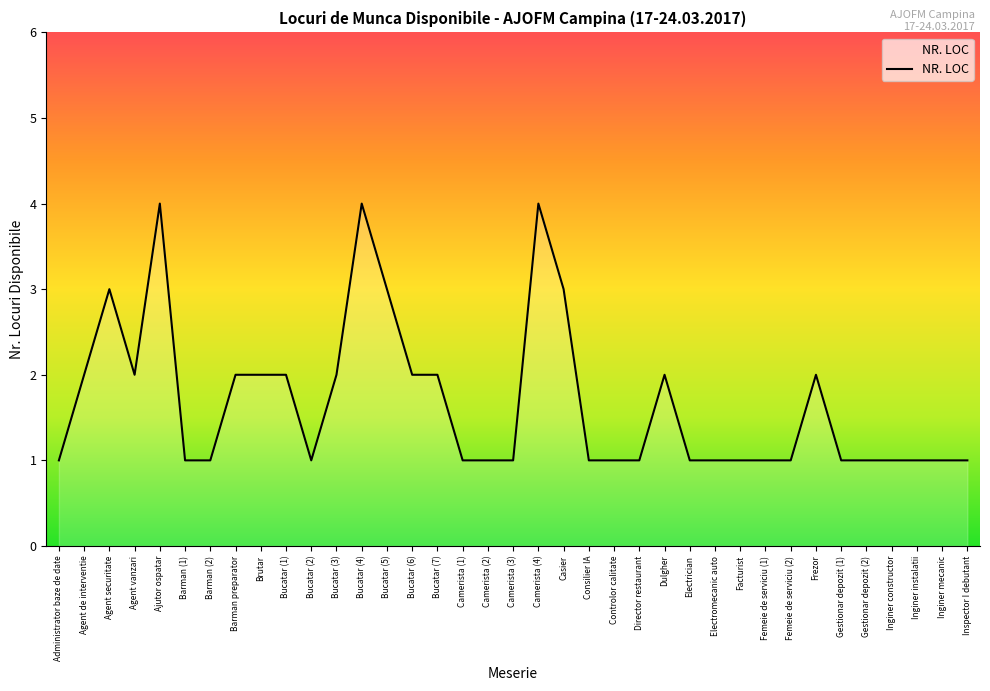

Reading left to right, what are all the values shown in this chart?

Administrator baze de date=1	Agent de interventie=2	Agent securitate=3	Agent vanzari=2	Ajutor ospatar=4	Barman (1)=1	Barman (2)=1	Barman preparator=2	Brutar=2	Bucatar (1)=2	Bucatar (2)=1	Bucatar (3)=2	Bucatar (4)=4	Bucatar (5)=3	Bucatar (6)=2	Bucatar (7)=2	Camerista (1)=1	Camerista (2)=1	Camerista (3)=1	Camerista (4)=4	Casier=3	Consilier IA=1	Controlor calitate=1	Director restaurant=1	Dulgher=2	Electrician=1	Electromecanic auto=1	Facturist=1	Femeie de serviciu (1)=1	Femeie de serviciu (2)=1	Frezor=2	Gestionar depozit (1)=1	Gestionar depozit (2)=1	Inginer constructor=1	Inginer instalatii=1	Inginer mecanic=1	Inspector I debutant=1